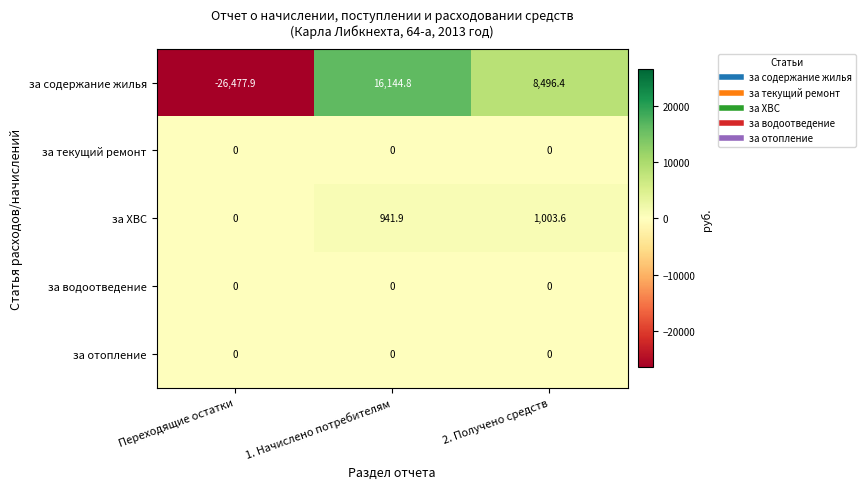

Which series changed the most between Переходящие остатки and 1. Начислено потребителям?

за содержание жилья